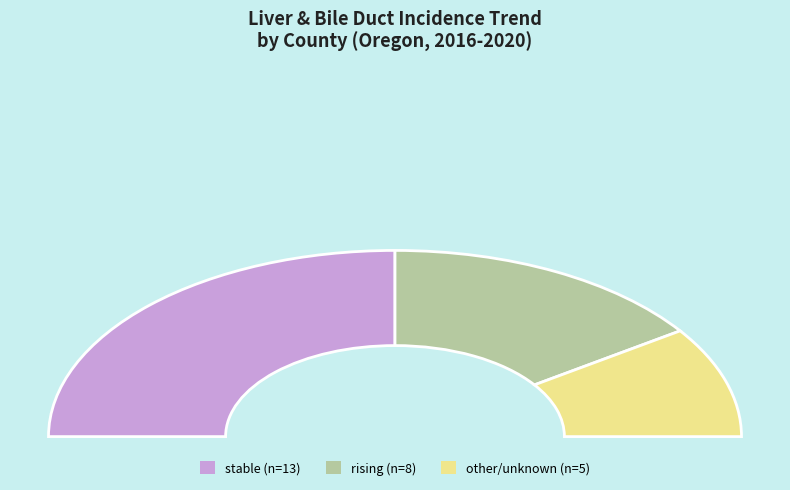

What percentage is the stable slice, to the nearest percent?

50%